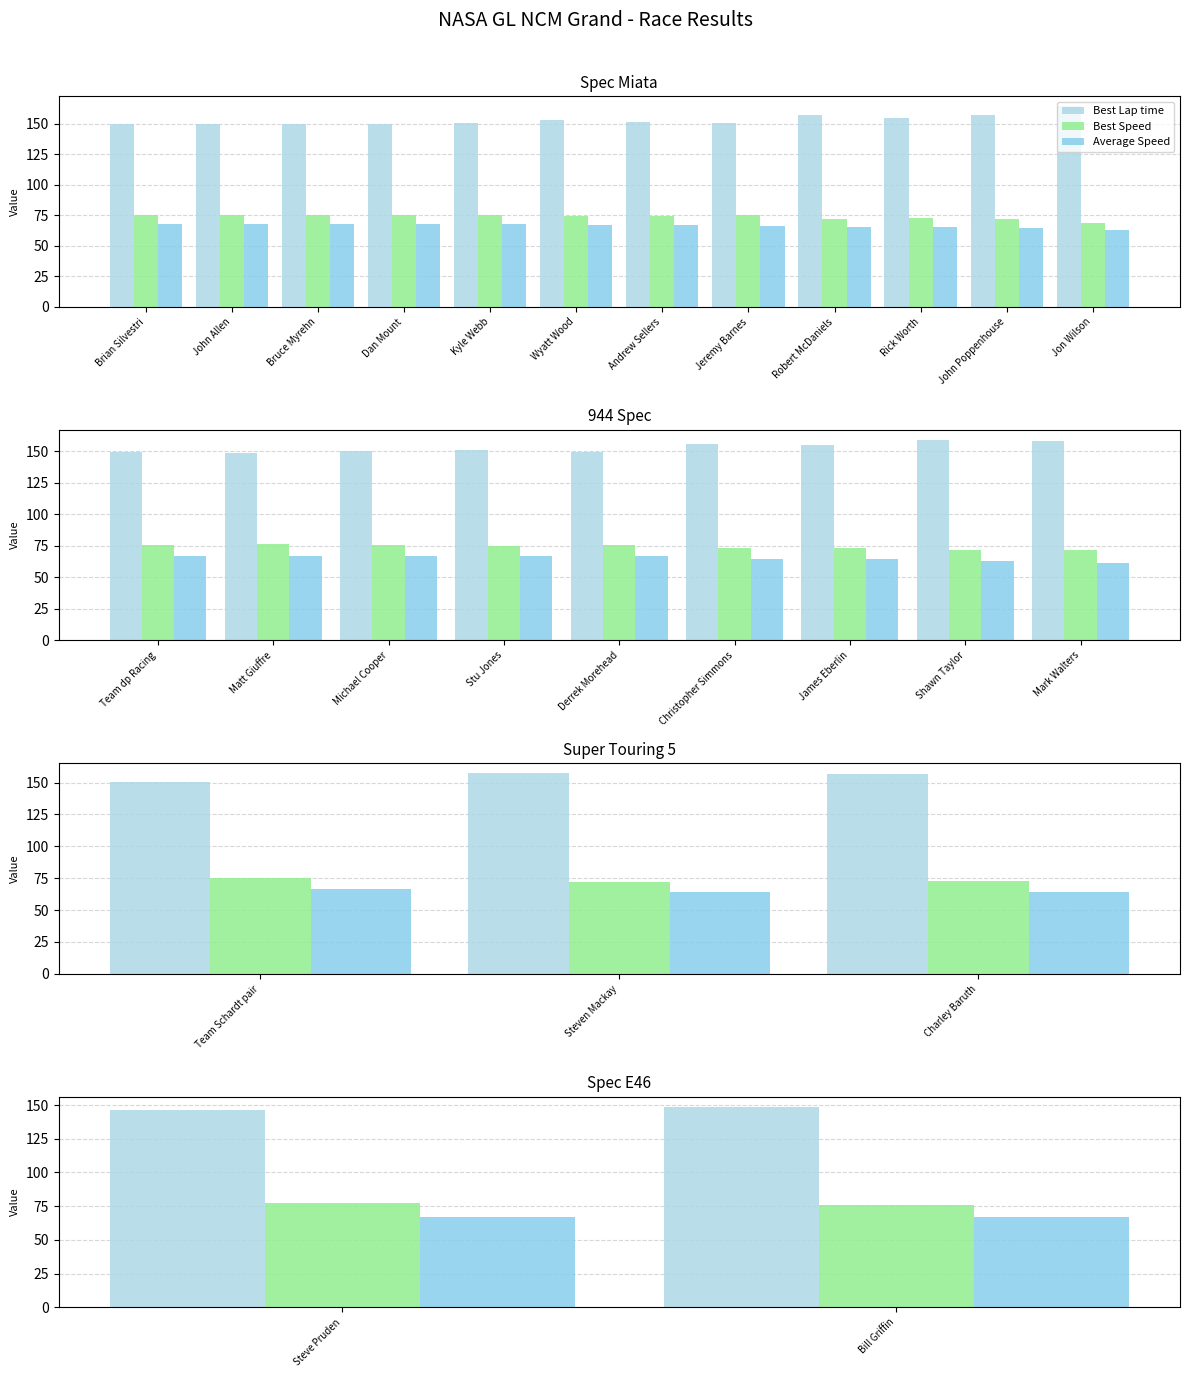

What is the value of the Best Speed bar at the 2nd from the left?

76.2